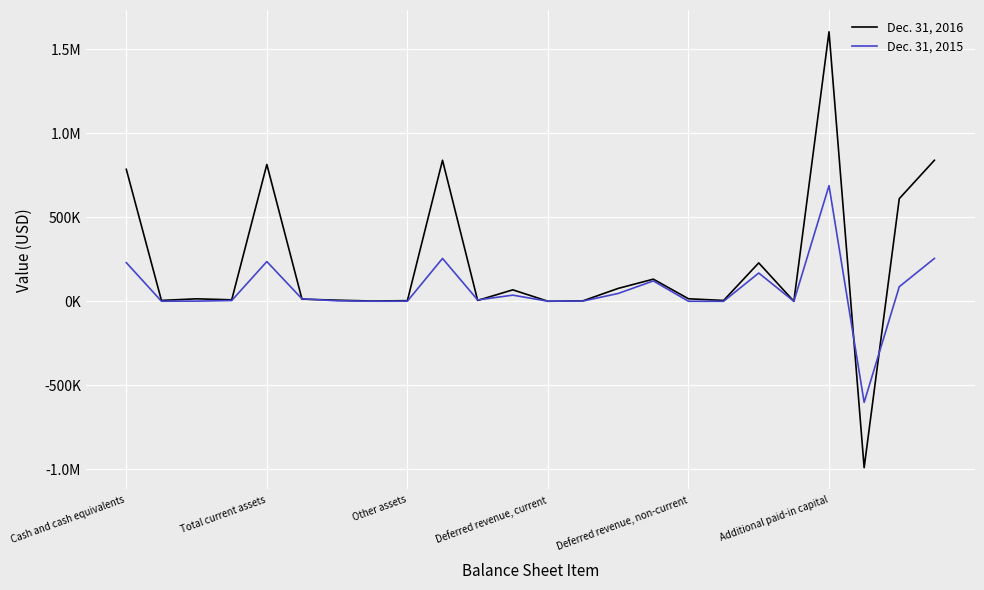

What are all the series names shown in the legend?

Dec. 31, 2016, Dec. 31, 2015